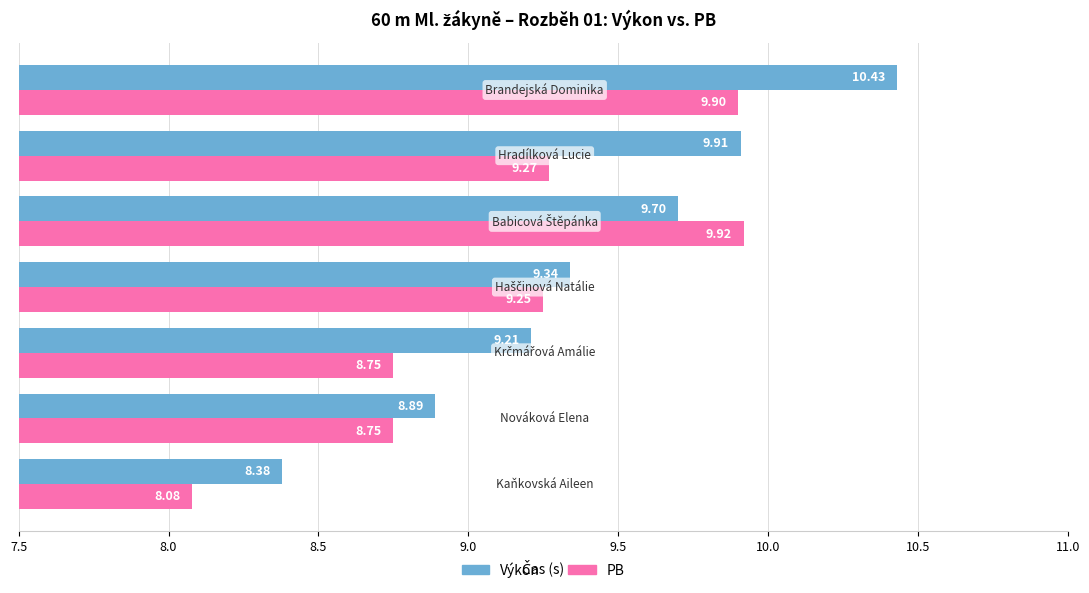

Rank the series by their average value, from highest to lowest.

Výkon, PB